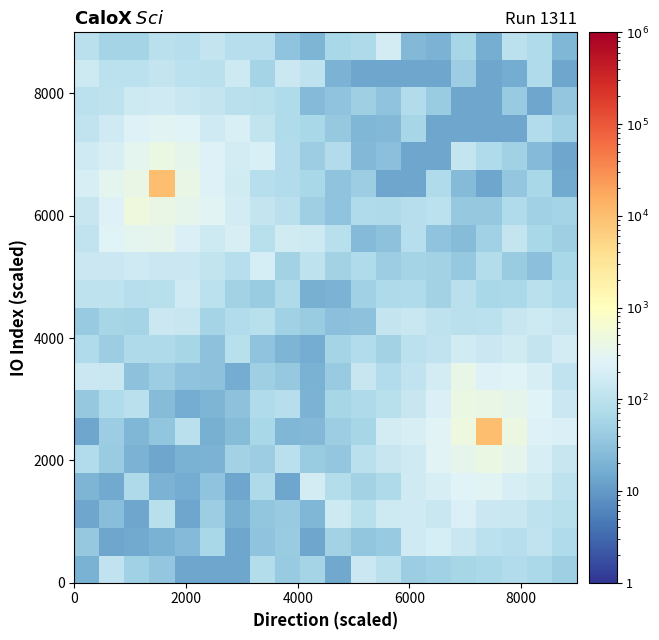

Count the number of data series in this chart.

20